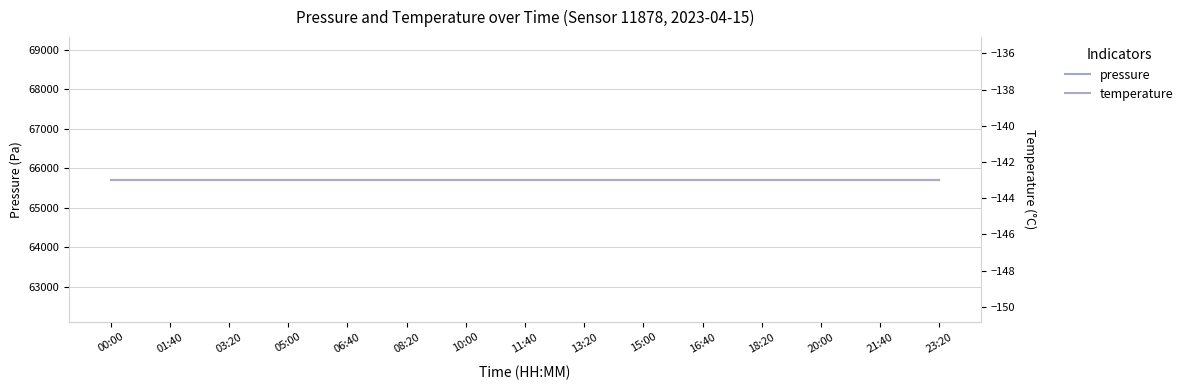

Which category has the lowest value in the temperature series?

00:00